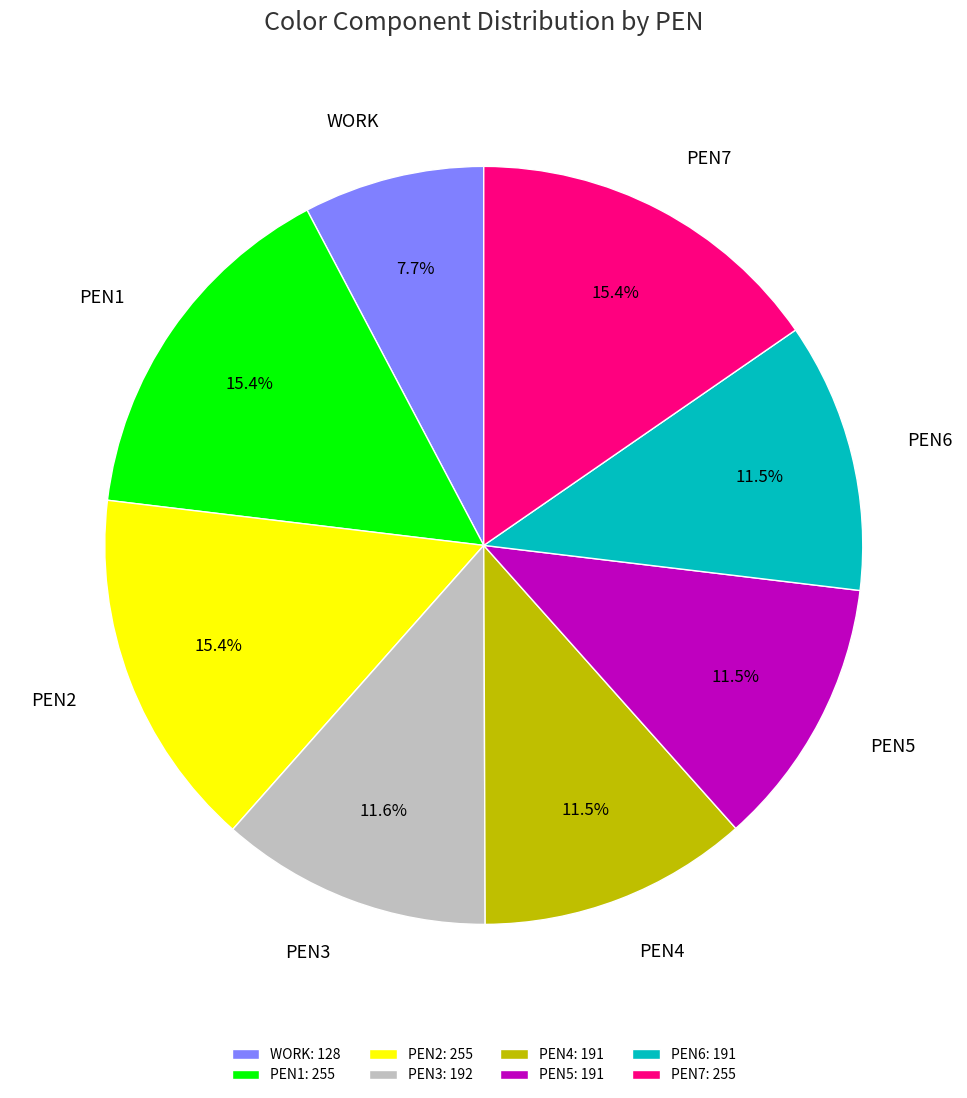

Does any single category account for the majority?

No